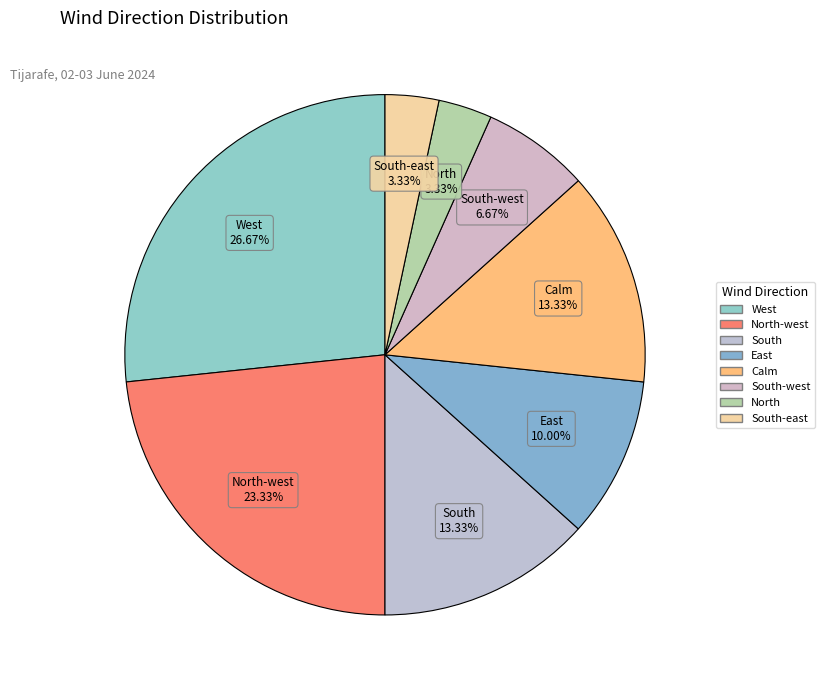

How many slices are in this pie chart?

8